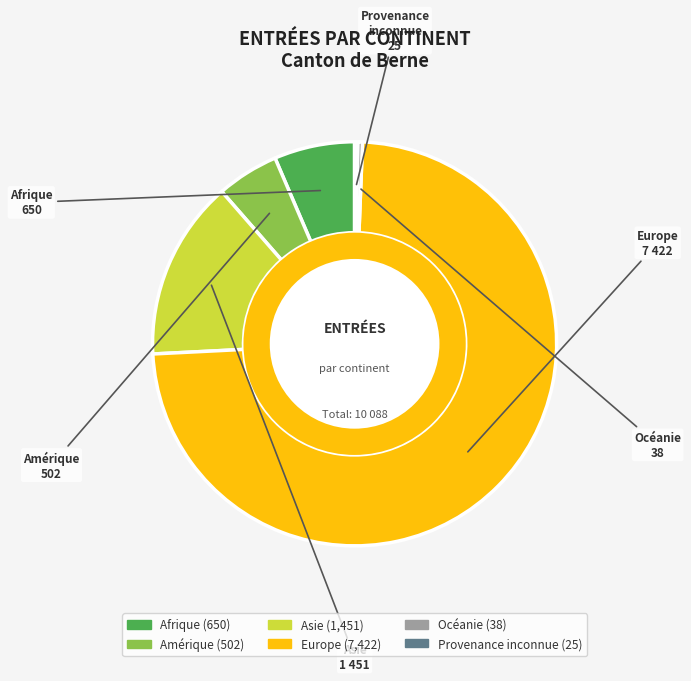

What is the largest slice in the pie chart?

Europe